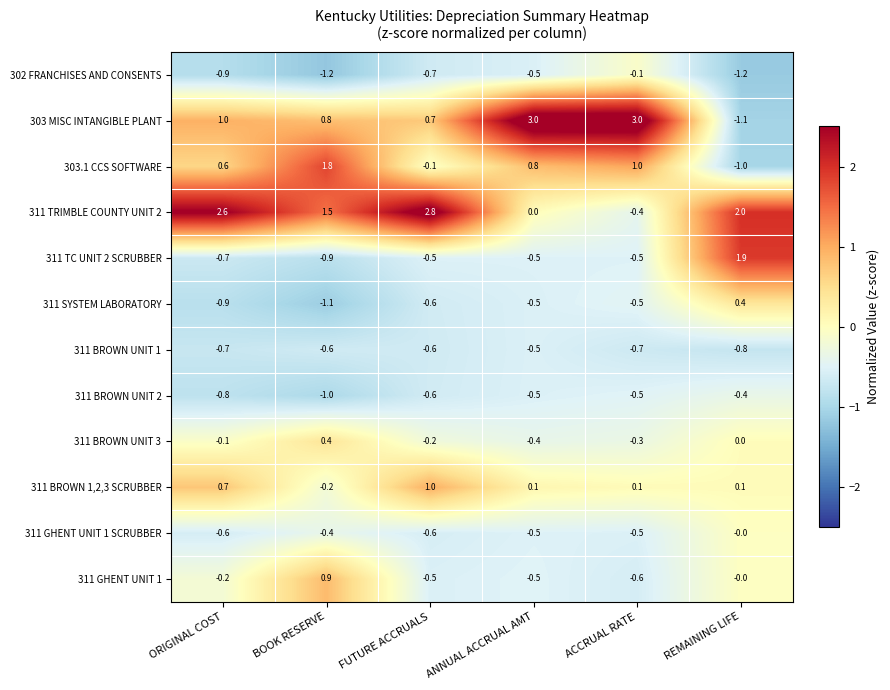

What is the sum of the 311 BROWN UNIT 2 values at REMAINING LIFE and ANNUAL ACCRUAL AMT?

-0.9